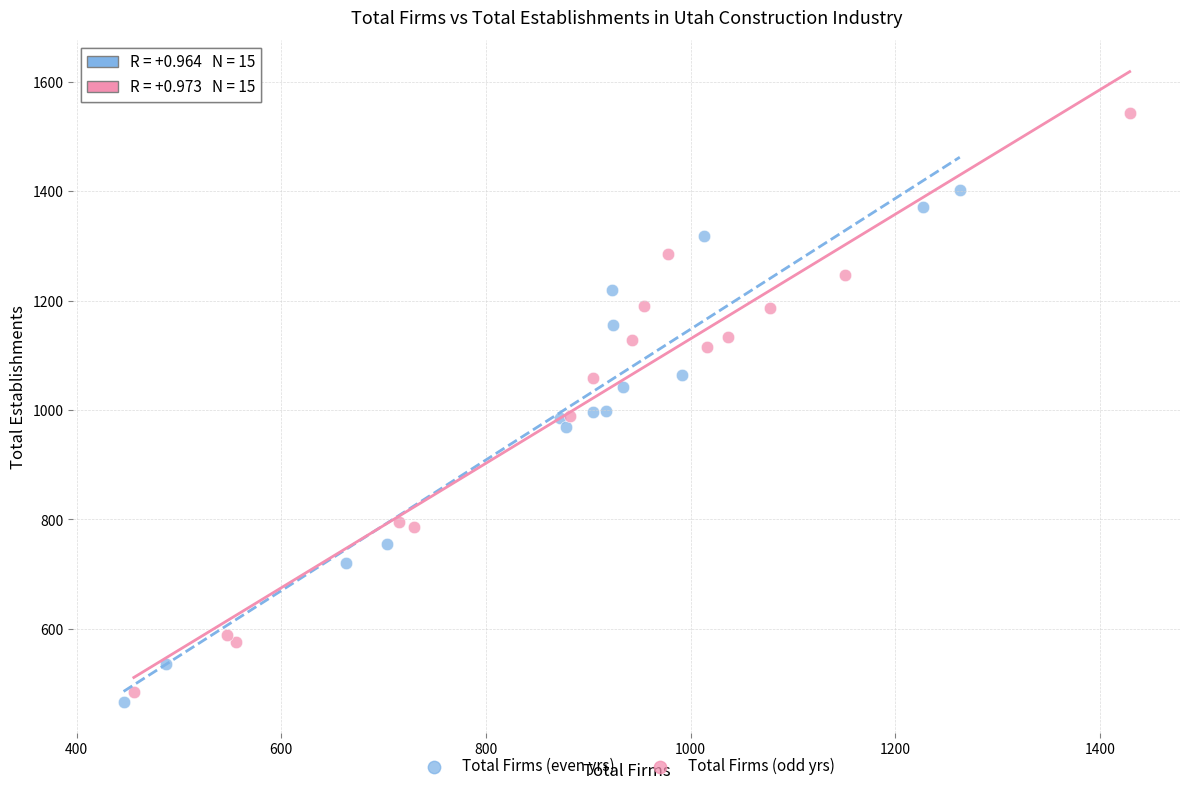

Which series reaches the maximum Y coordinate?

Total Firms (odd yrs)